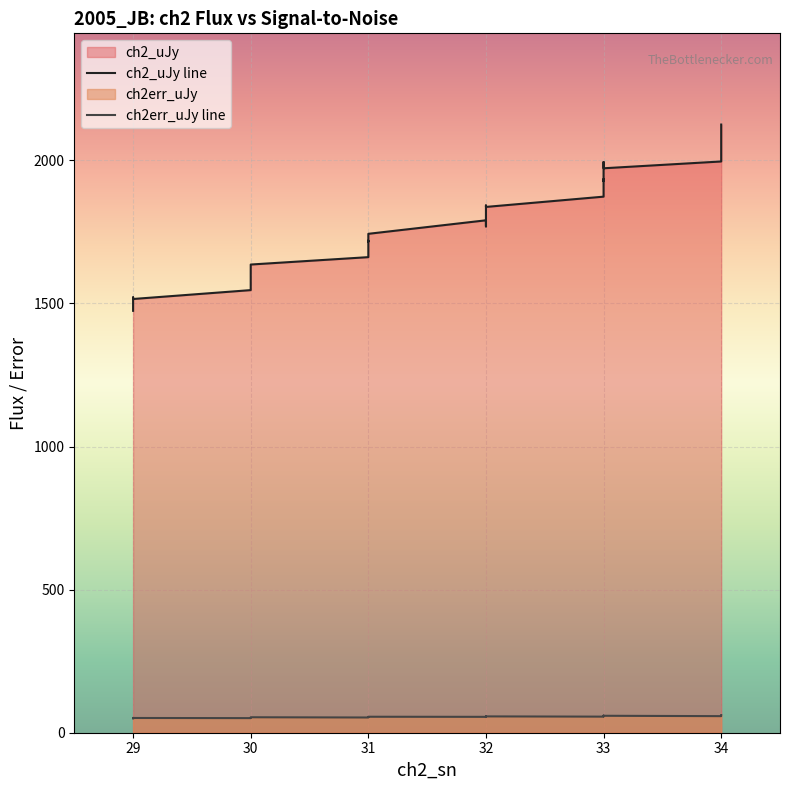

What is the maximum value for ch2_uJy line?

2124.9